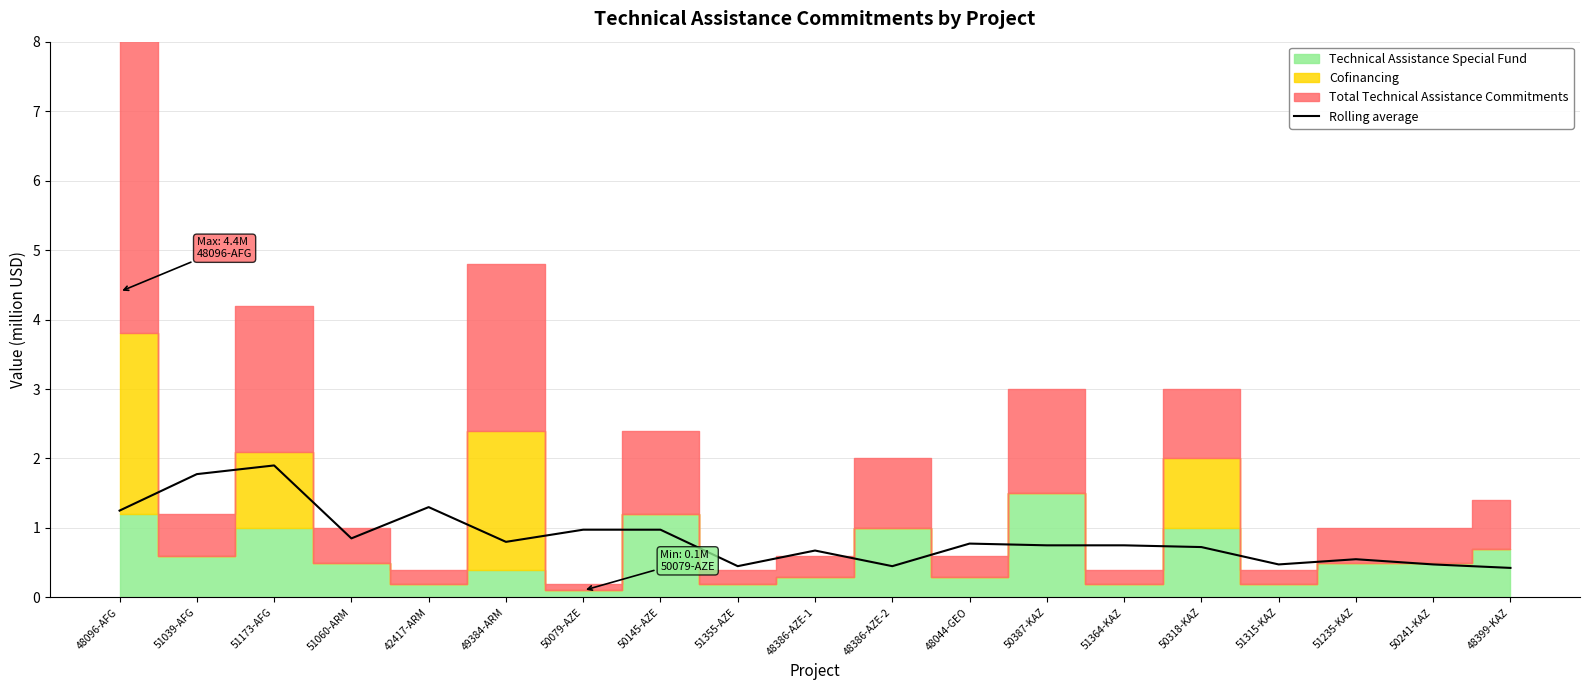

True or false: the data shows 1.0 at 50145-AZE.

True